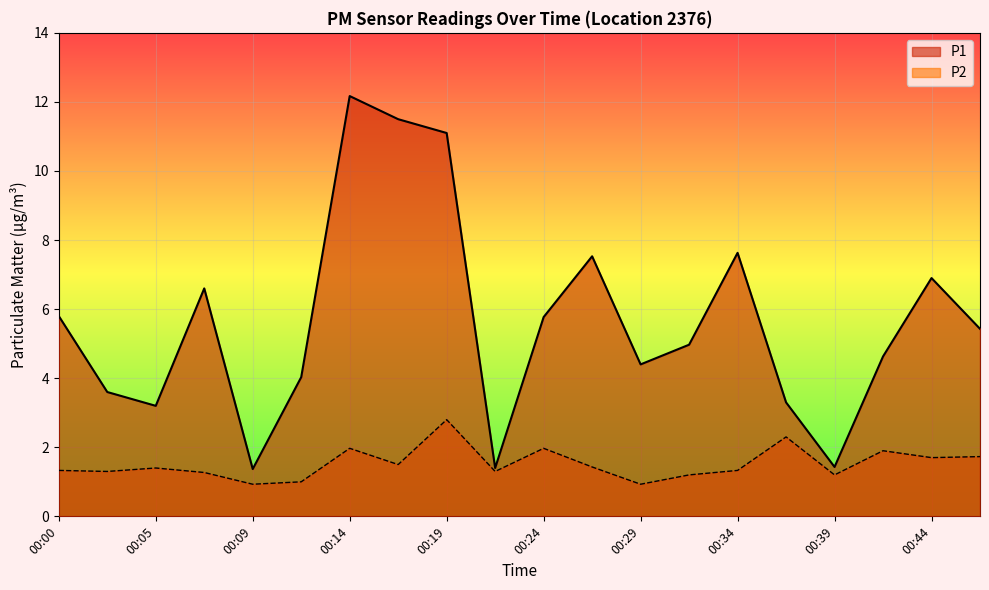

What is the average value of the P1 series?

5.6